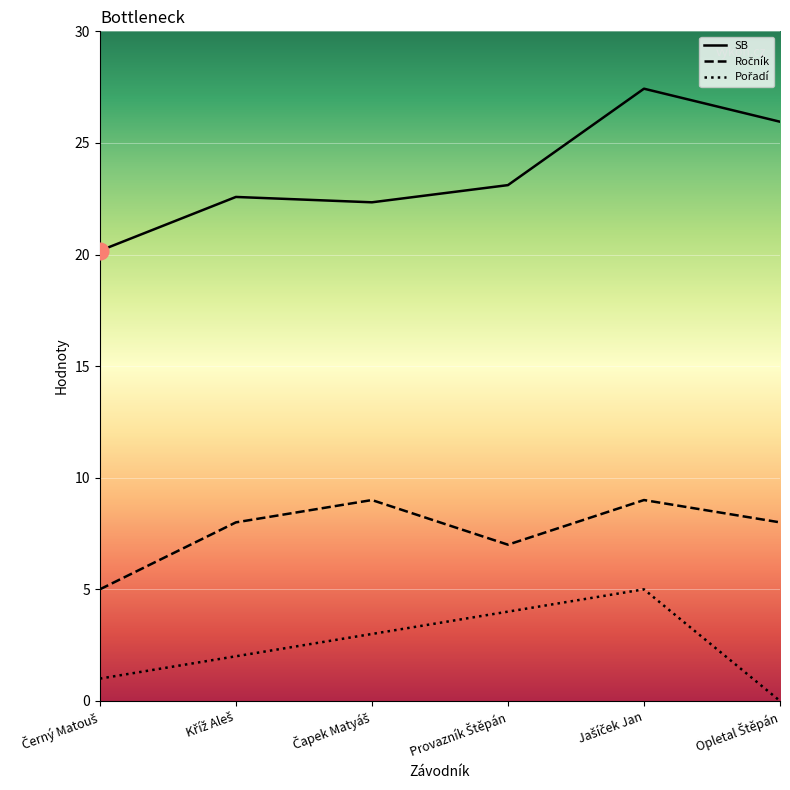

Which has a higher value, Opletal Štěpán or Čapek Matyáš?

Opletal Štěpán